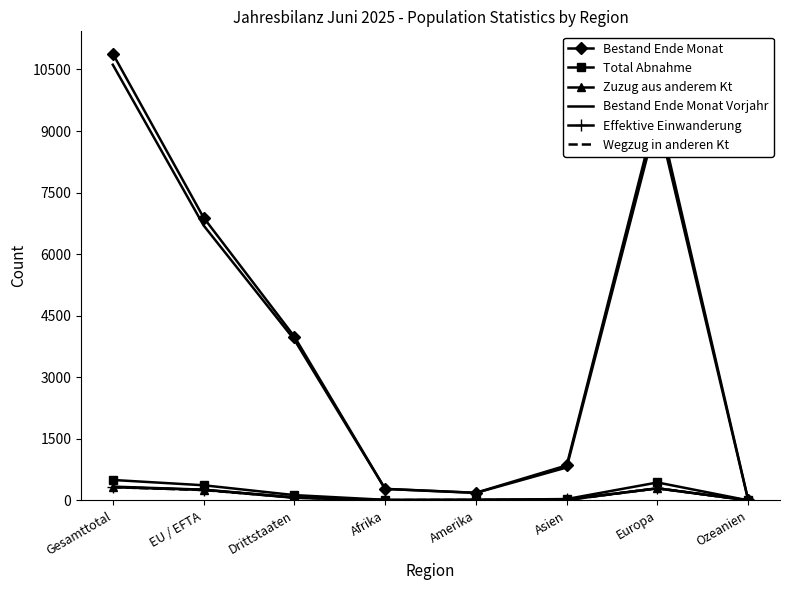

The value of Bestand Ende Monat Vorjahr at EU / EFTA is 9580. True or false?

False